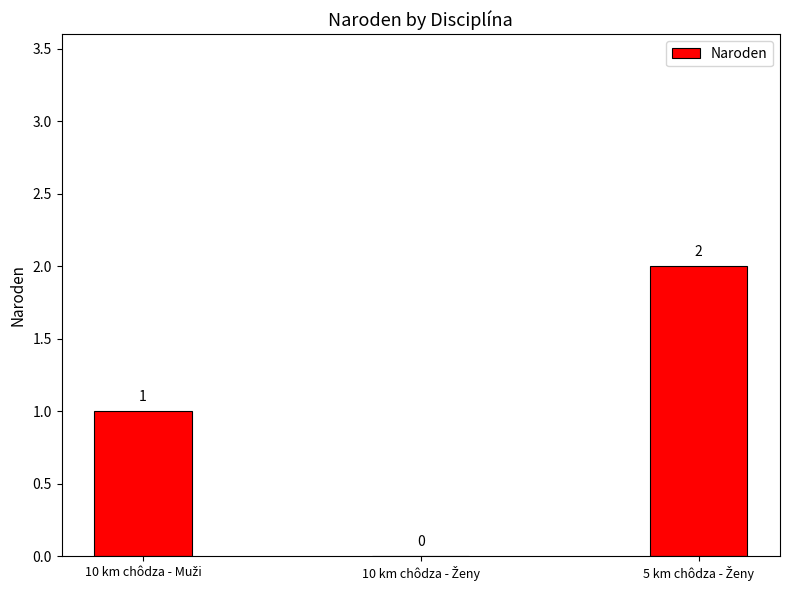

What is the sum of all values?

3